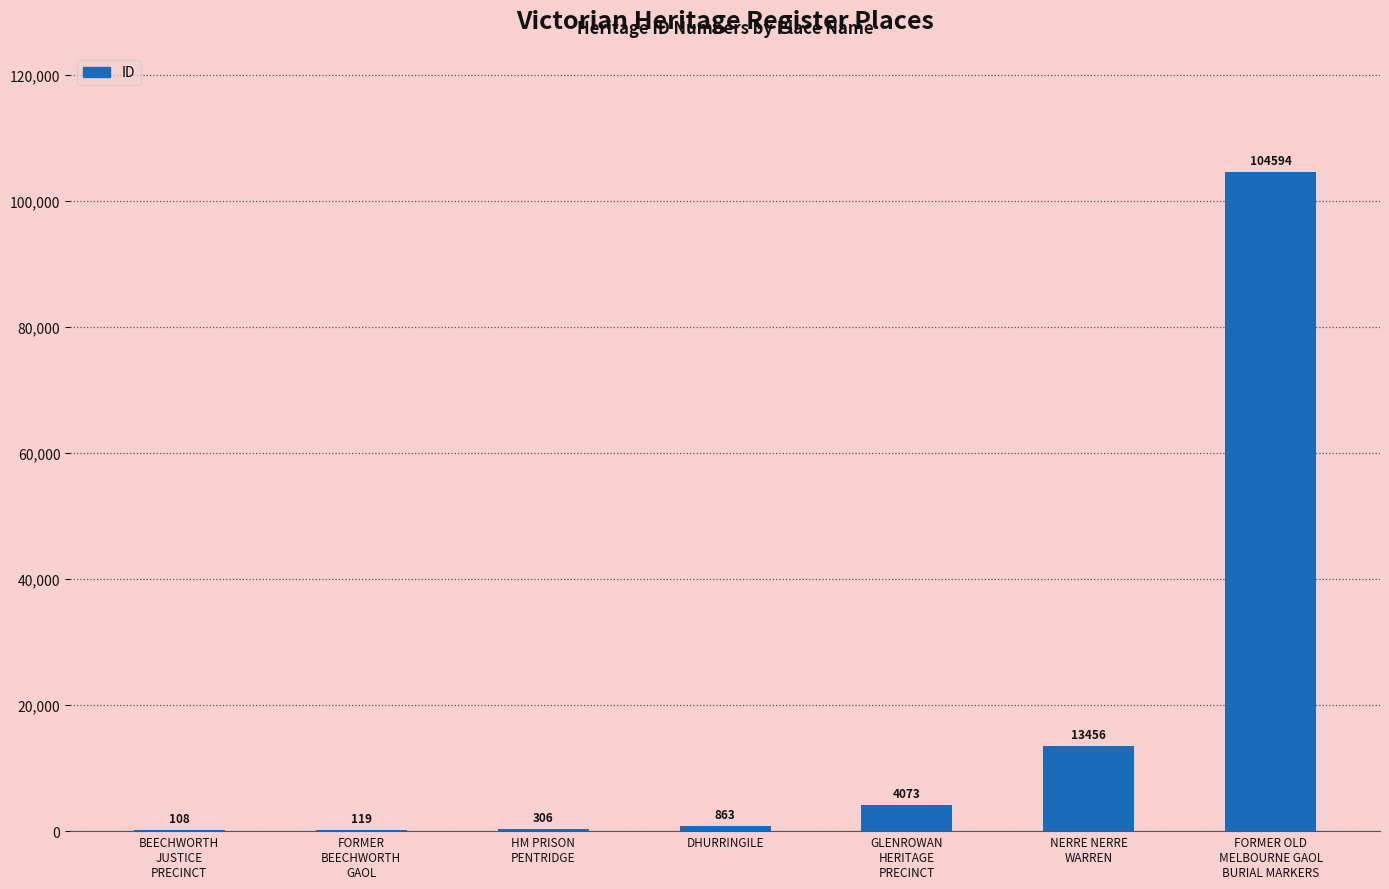

What is the change in value from BEECHWORTH
JUSTICE
PRECINCT to FORMER OLD
MELBOURNE GAOL
BURIAL MARKERS?

+104486